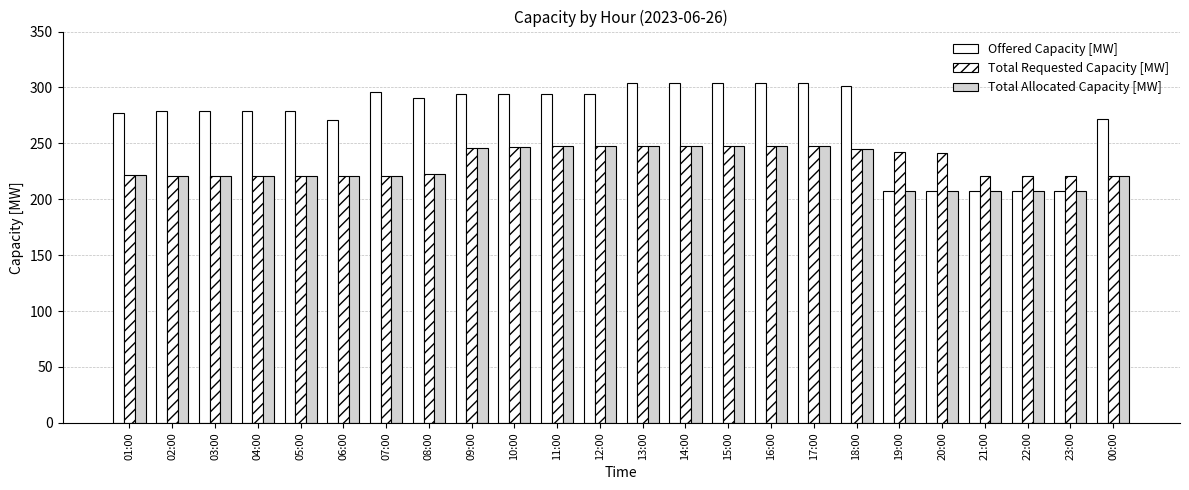

How many data points in Offered Capacity [MW] are less than 291?

12